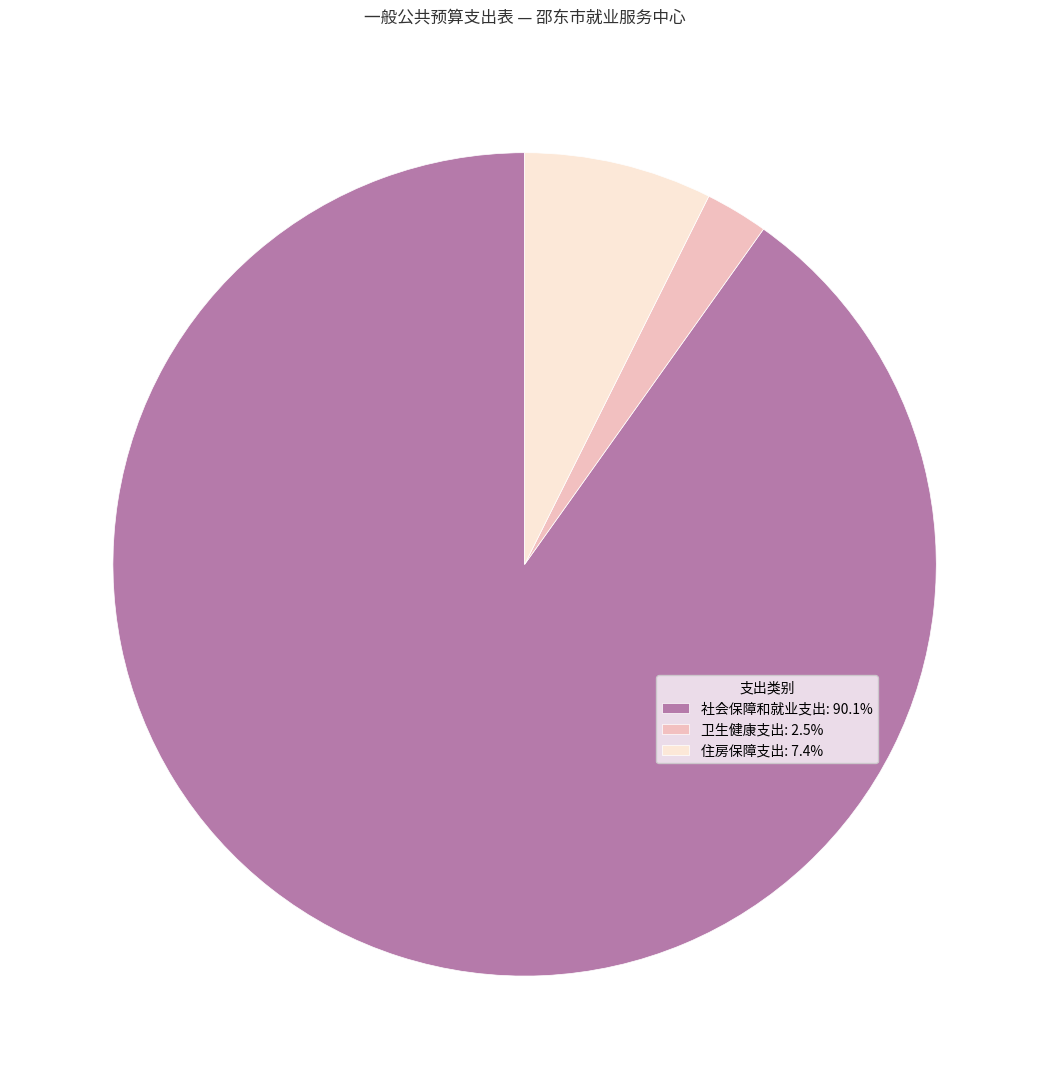

How many segments does this pie chart have?

3